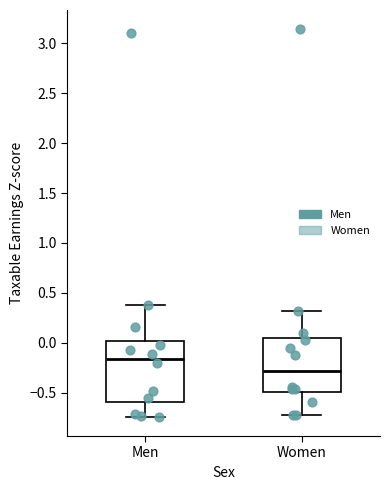

Where does the lower whisker of the box for Women end on the y-axis? The values are not printed on the chart, so give them approximately, as read against the axis.

-0.75